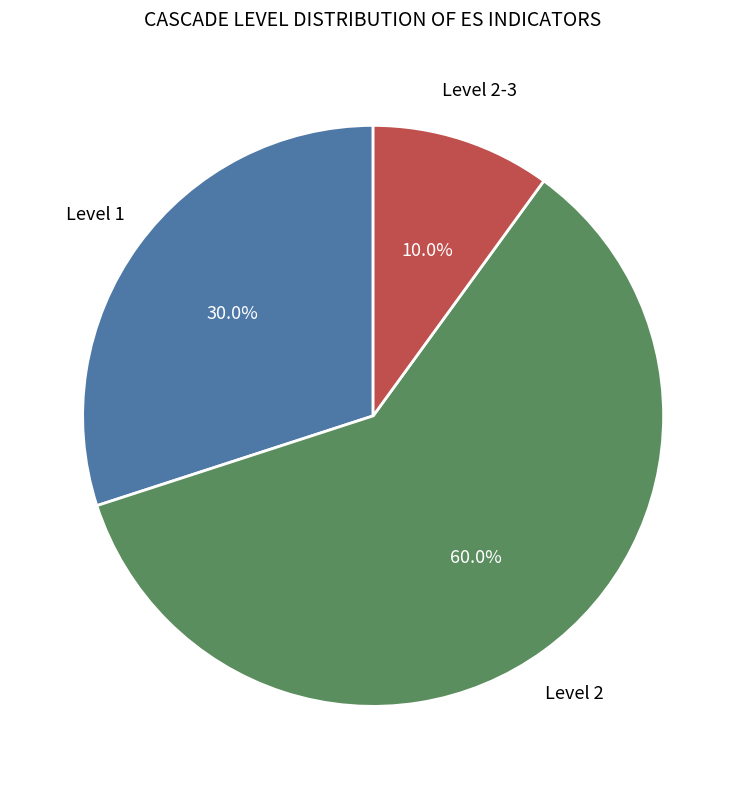

How many slices are in this pie chart?

3